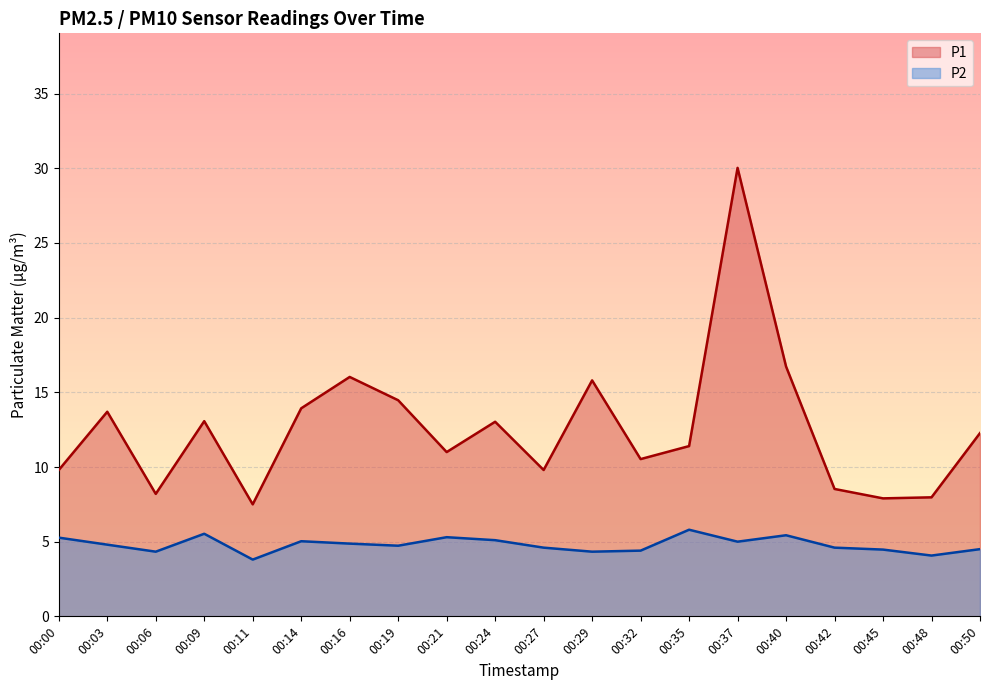

At which category does the chart reach its peak across all series?

00:37